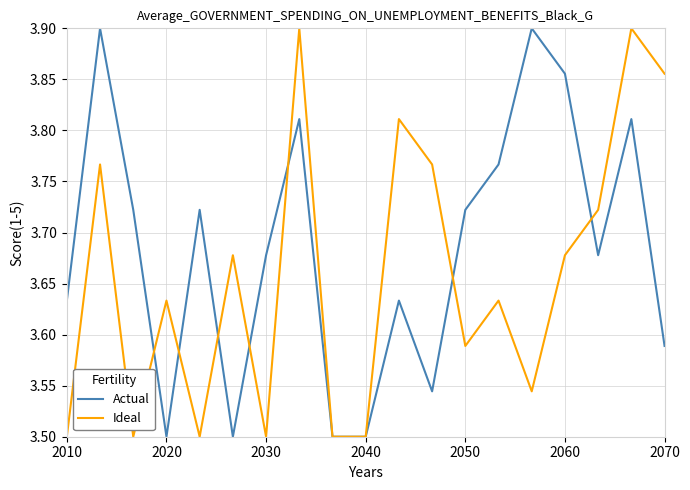

Rank the series by their average value, from lowest to highest.

Ideal, Actual